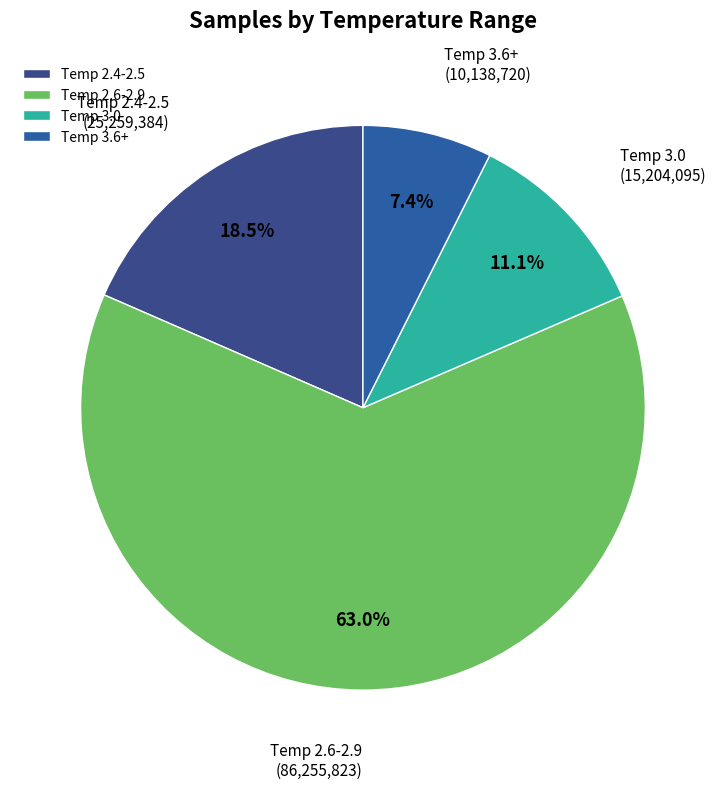

How many segments does this pie chart have?

4